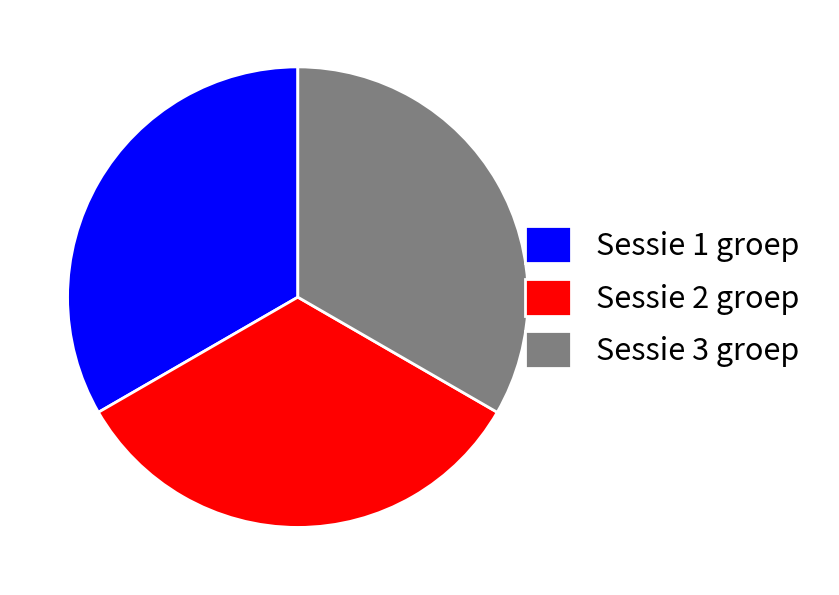

Is there any slice that represents more than half of the pie?

No